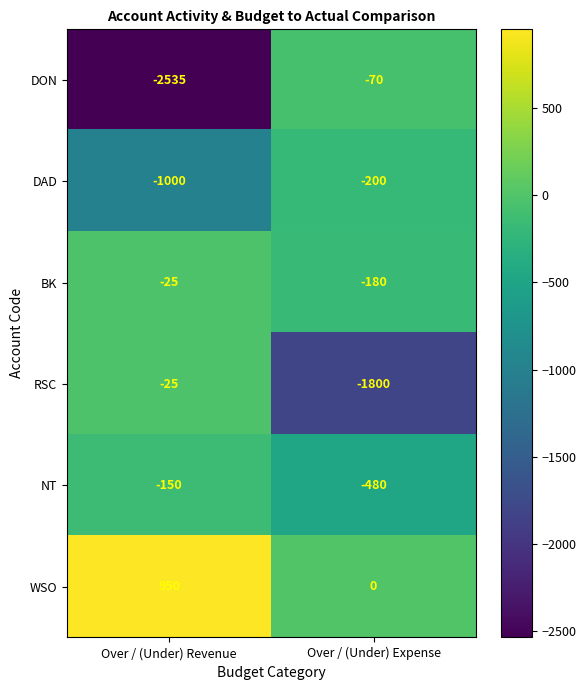

What is the average value of the WSO series?

475